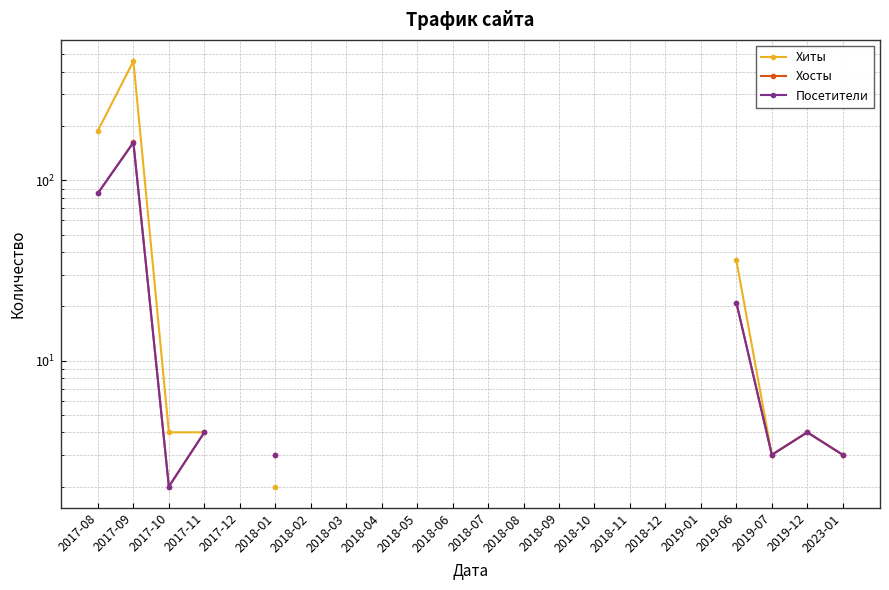

True or false: Хосты and Хиты intersect in this chart.

False